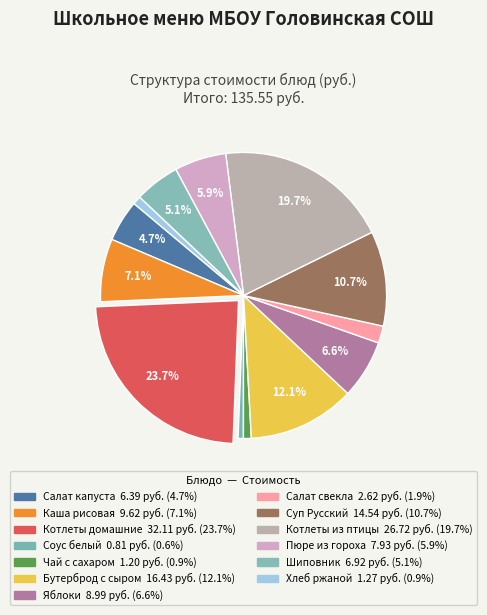

Count the number of slices in the pie.

13